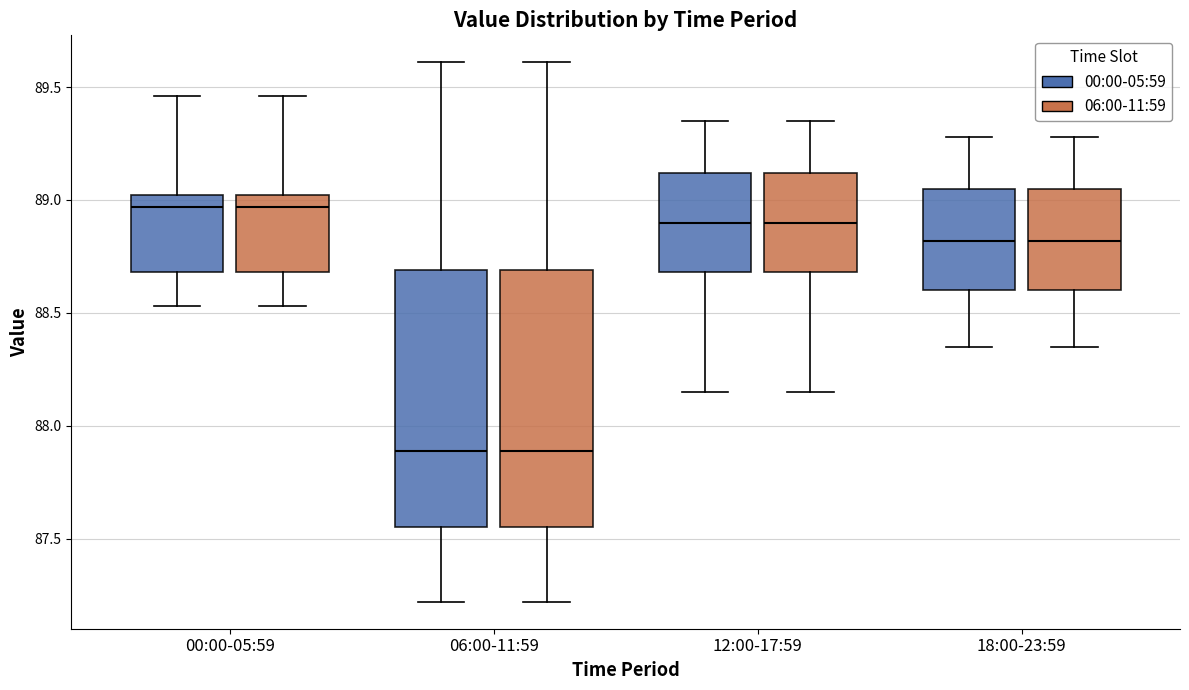

Reading left to right, transcribe this box plot: for each box, give where its median line is, the range the box spans, and where its two whiskers end, as read against the y-axis. The values are not printed on the chart, so give them approximately, as read against the axis.

00:00-05:59 (00:00-05:59): median 88.95, box 88.70 to 89.00, whiskers 88.55 to 89.45
00:00-05:59 (06:00-11:59): median 88.95, box 88.70 to 89.00, whiskers 88.55 to 89.45
06:00-11:59 (00:00-05:59): median 87.90, box 87.55 to 88.70, whiskers 87.20 to 89.60
06:00-11:59 (06:00-11:59): median 87.90, box 87.55 to 88.70, whiskers 87.20 to 89.60
12:00-17:59 (00:00-05:59): median 88.90, box 88.70 to 89.10, whiskers 88.15 to 89.35
12:00-17:59 (06:00-11:59): median 88.90, box 88.70 to 89.10, whiskers 88.15 to 89.35
18:00-23:59 (00:00-05:59): median 88.80, box 88.60 to 89.05, whiskers 88.35 to 89.30
18:00-23:59 (06:00-11:59): median 88.80, box 88.60 to 89.05, whiskers 88.35 to 89.30